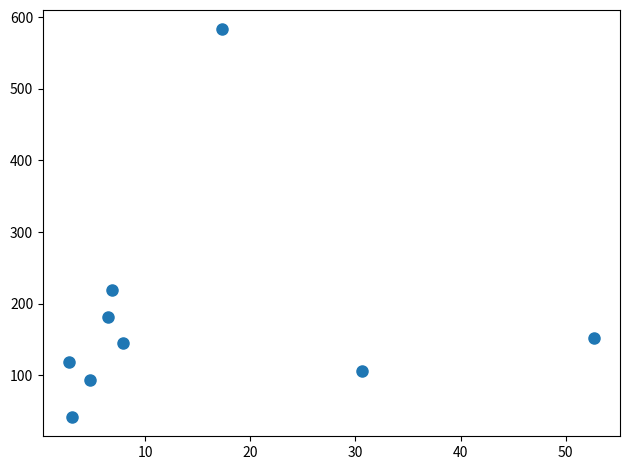

What is the average Y value?

182